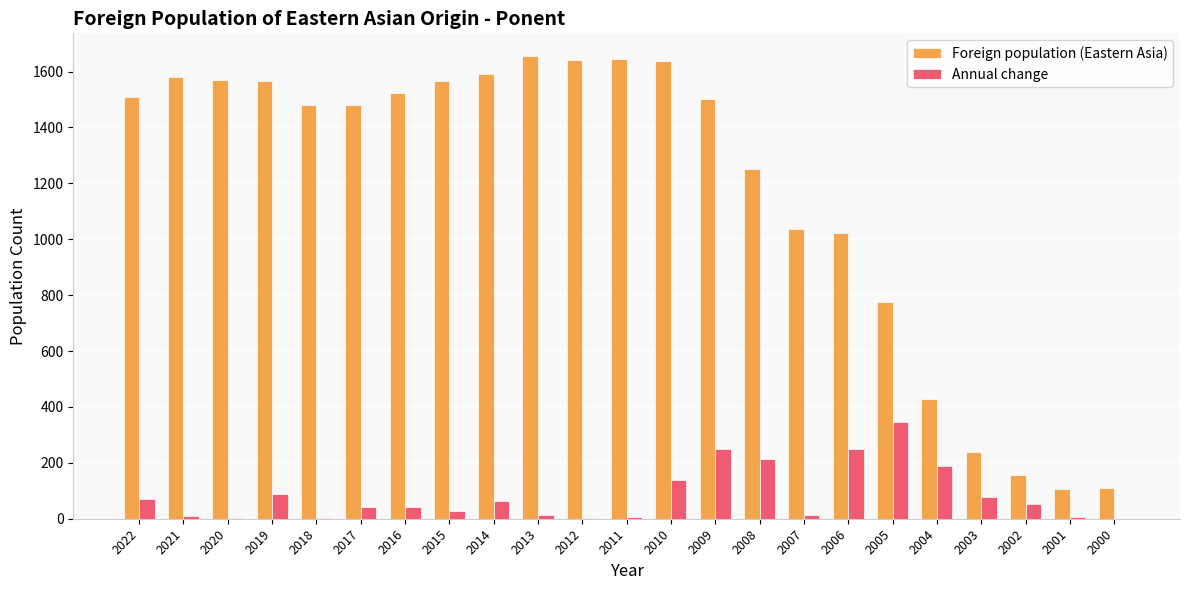

Between 2020 and 2002, which series saw the biggest shift?

Foreign population (Eastern Asia)